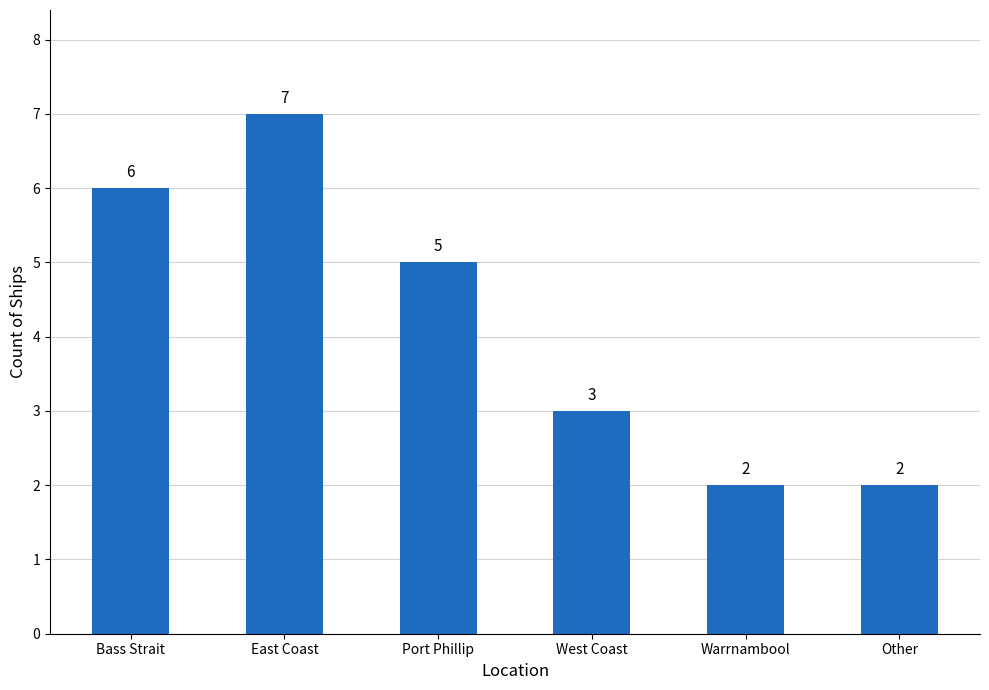

What is the change in value from Bass Strait to West Coast?

-3